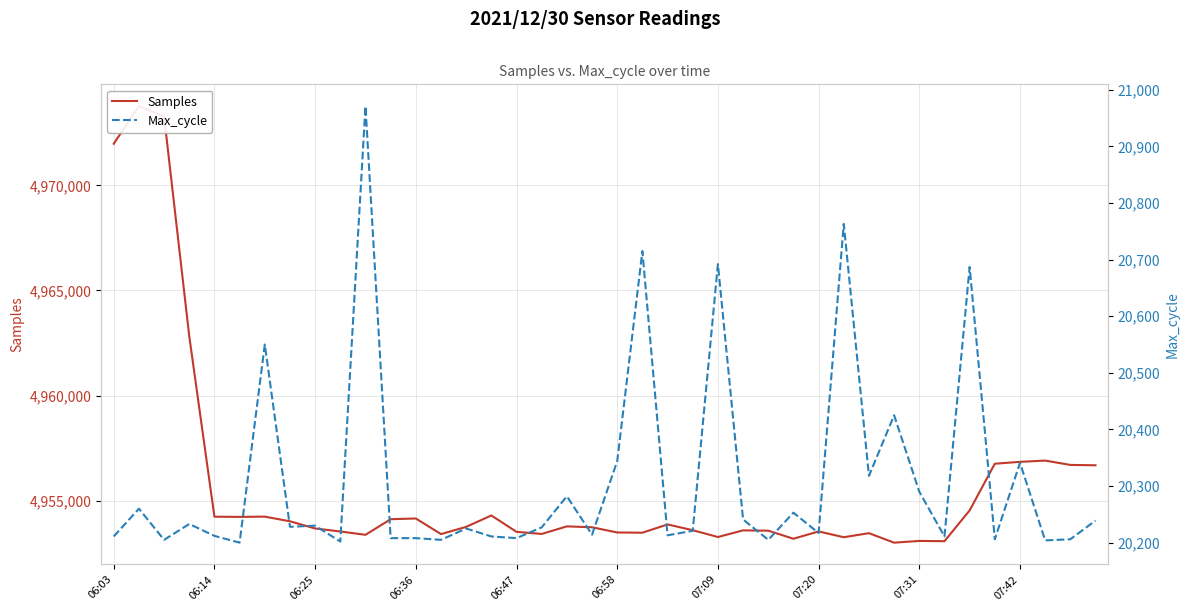

Does the chart have visible grid lines?

Yes